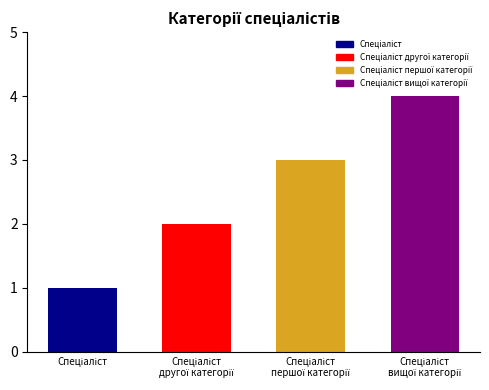

What is the maximum value shown in the chart?

4